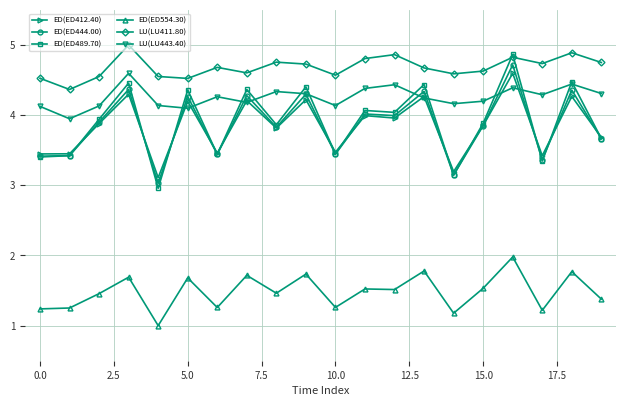

What are all the series names shown in the legend?

ED(ED412.40), ED(ED444.00), ED(ED489.70), ED(ED554.30), LU(LU411.80), LU(LU443.40)